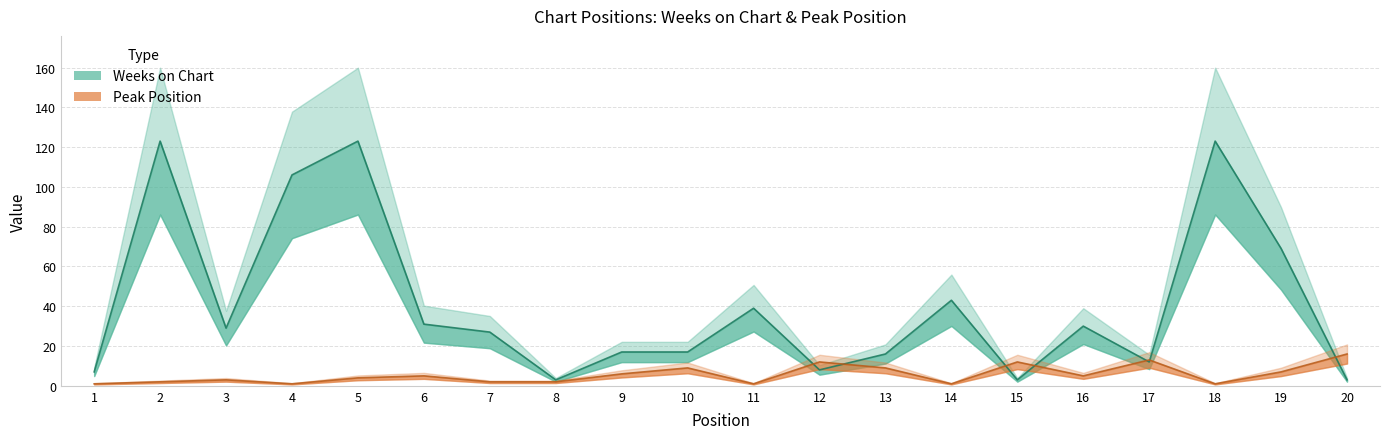

Between 8 and 20, which is larger?

8